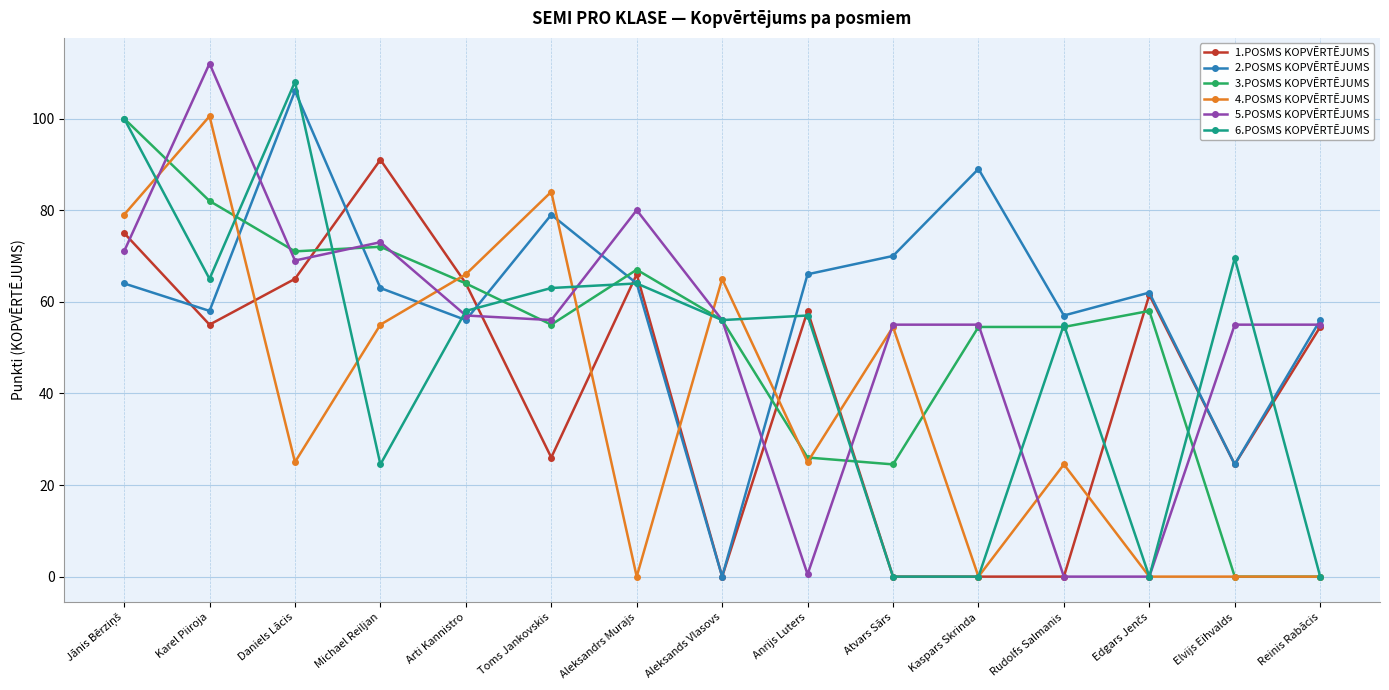

Does the chart display data point markers on the line(s)?

Yes